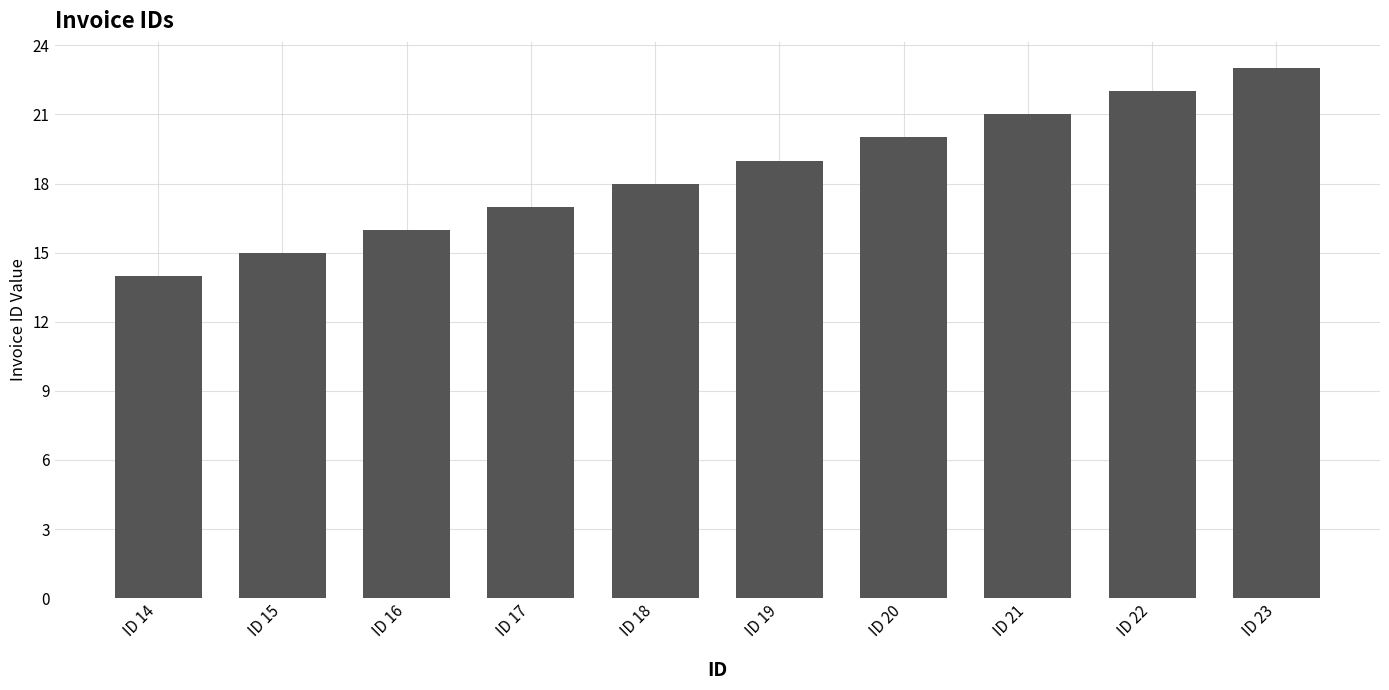

Reading left to right, what are all the values shown in this chart?

14	15	16	17	18	19	20	21	22	23